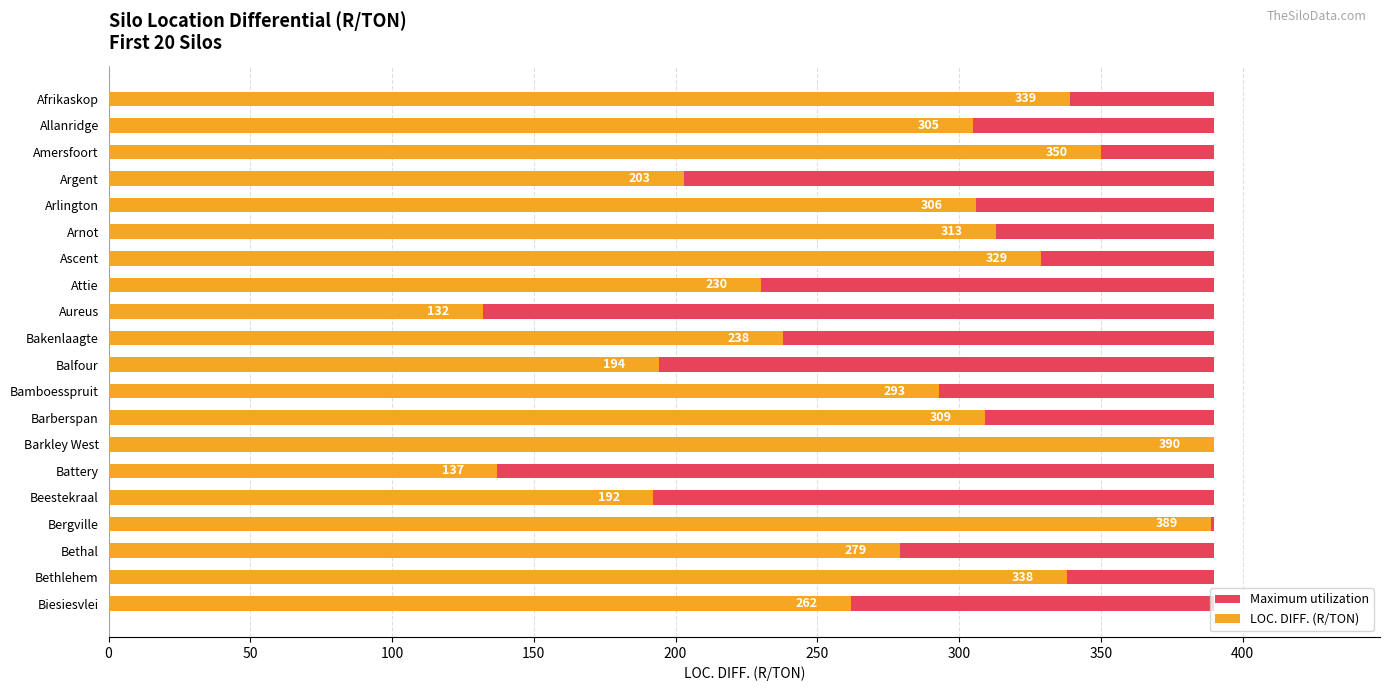

How many groups of bars are there?

20